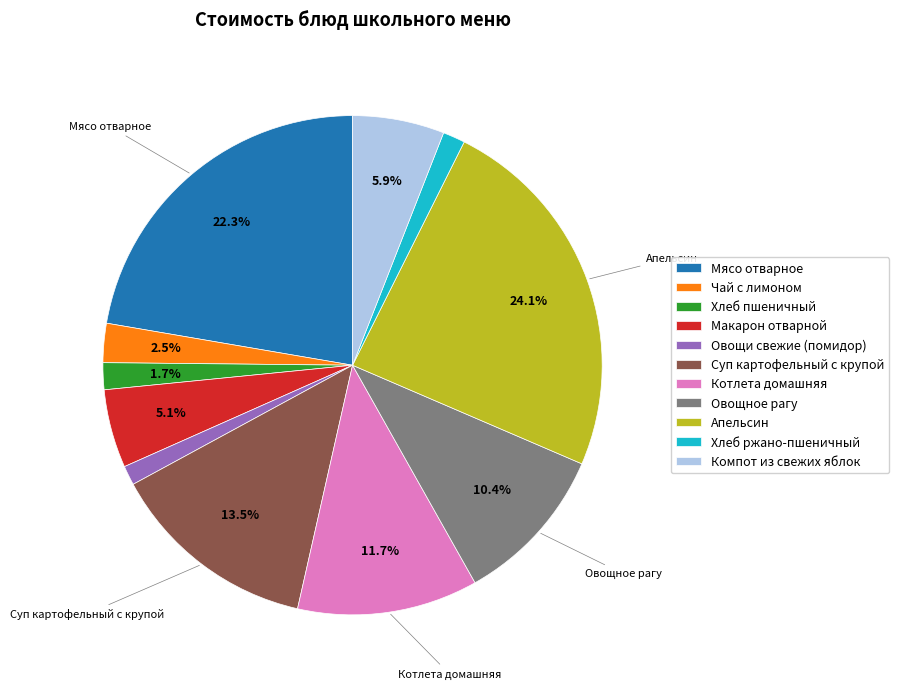

Which category has the biggest portion of the pie?

Апельсин